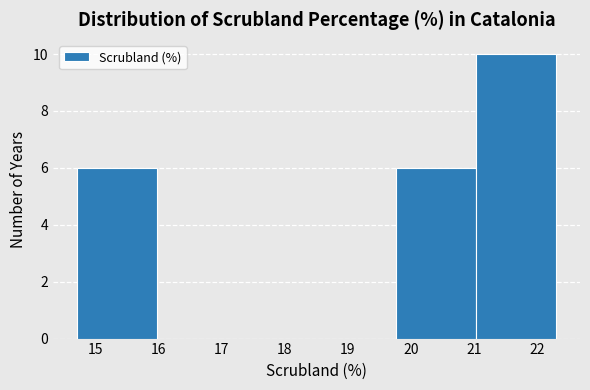

Which range on the x-axis has the tallest bar?

21.0 to 22.3